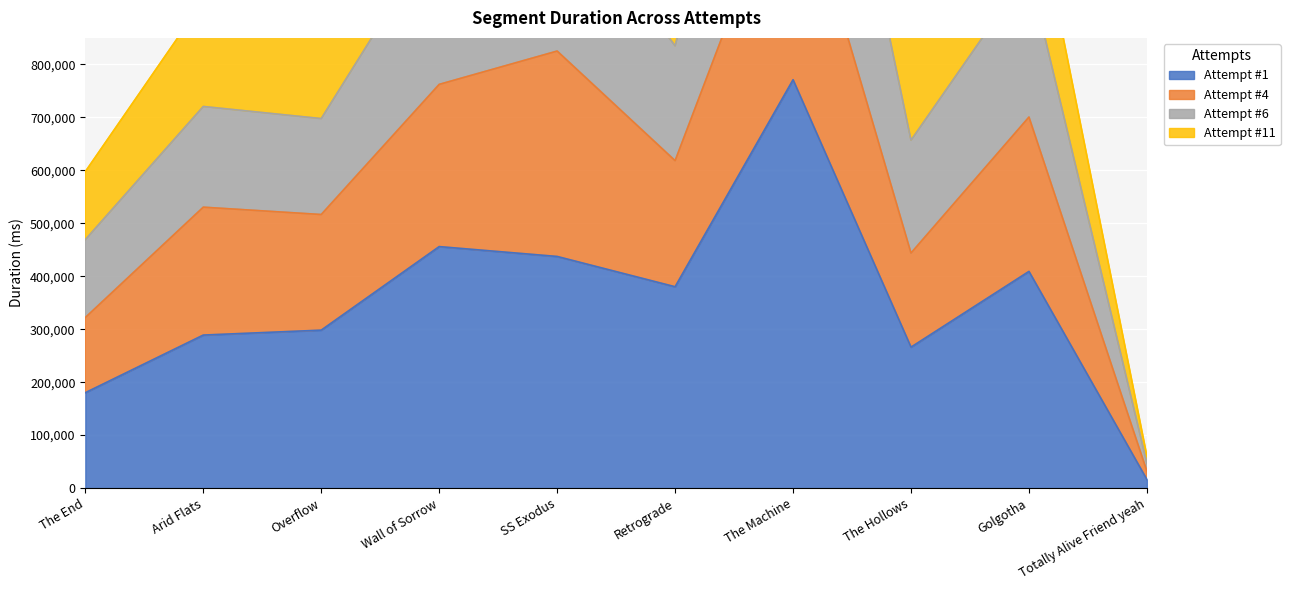

What is the label of the 4th point from the left?

Wall of Sorrow